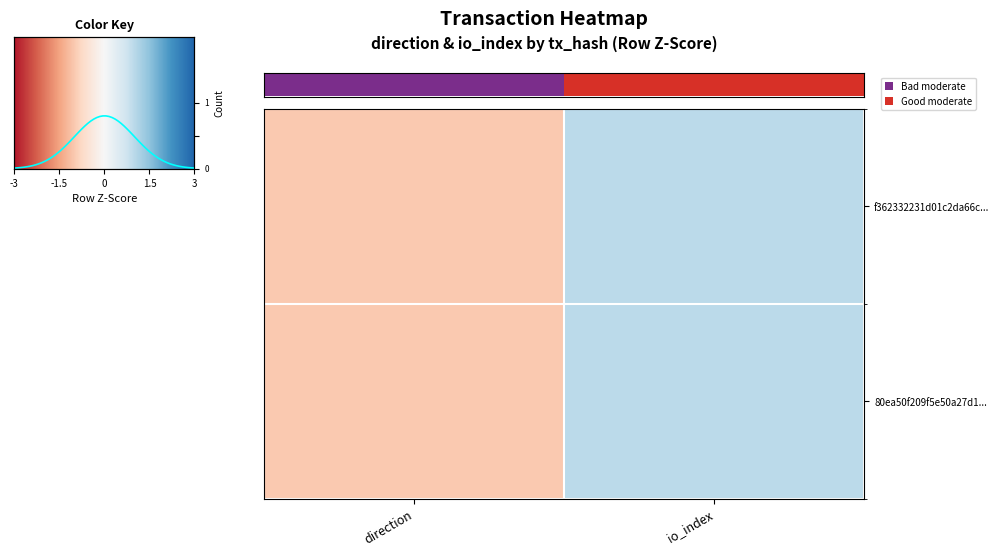

What is the maximum value shown in the chart?

1